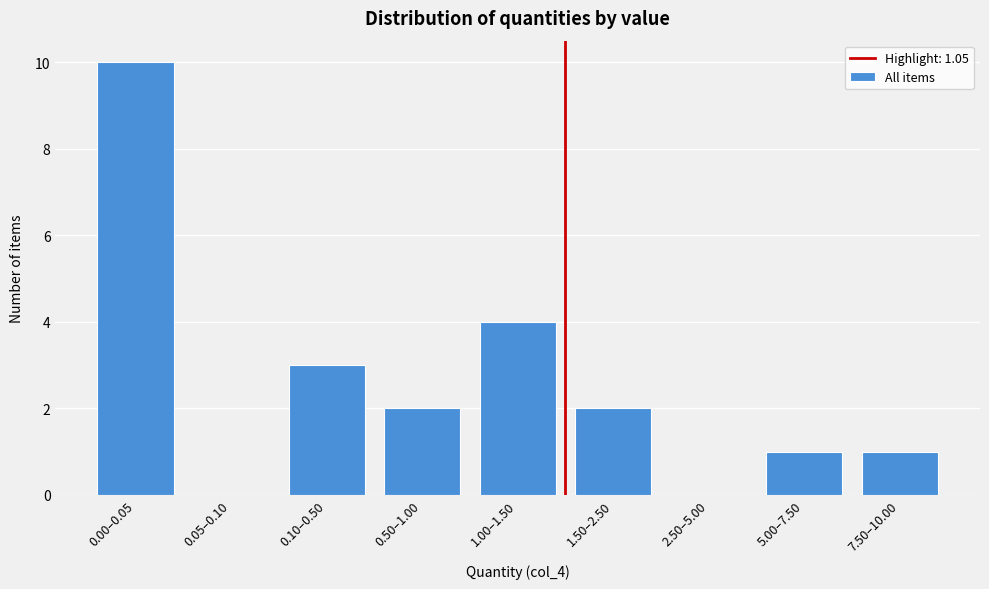

Reading left to right, list all the values displayed in this chart.

0.00–0.05=10	0.05–0.10=0	0.10–0.50=3	0.50–1.00=2	1.00–1.50=4	1.50–2.50=2	2.50–5.00=0	5.00–7.50=1	7.50–10.00=1